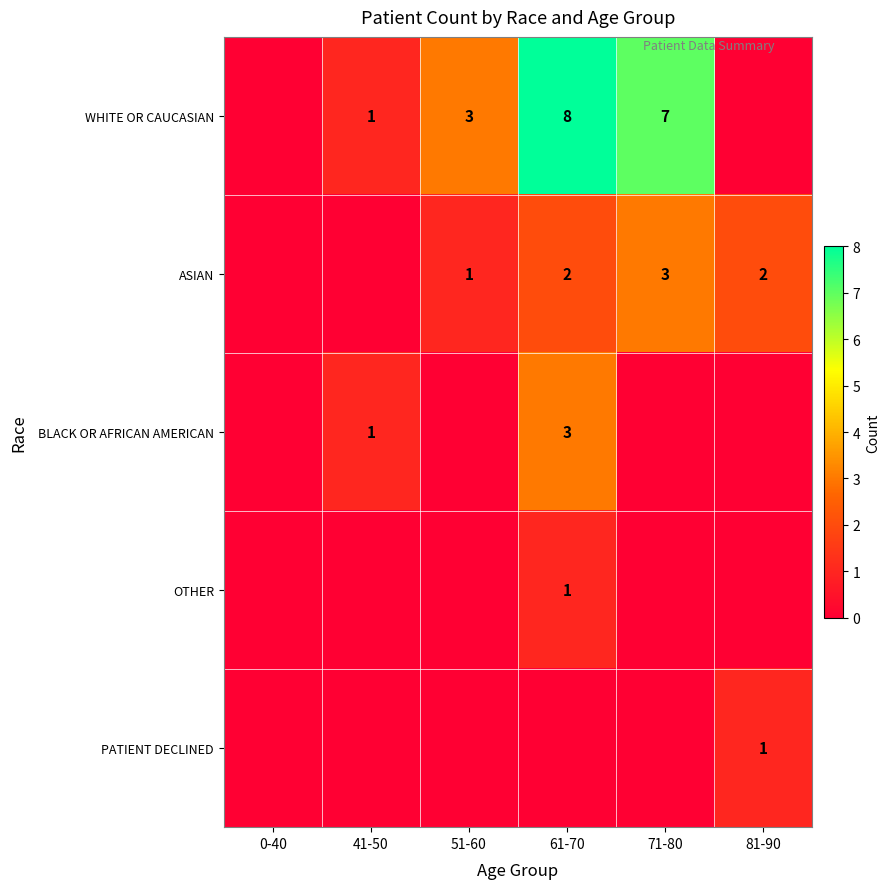

What is the sum of the WHITE OR CAUCASIAN values at 51-60 and 71-80?

10